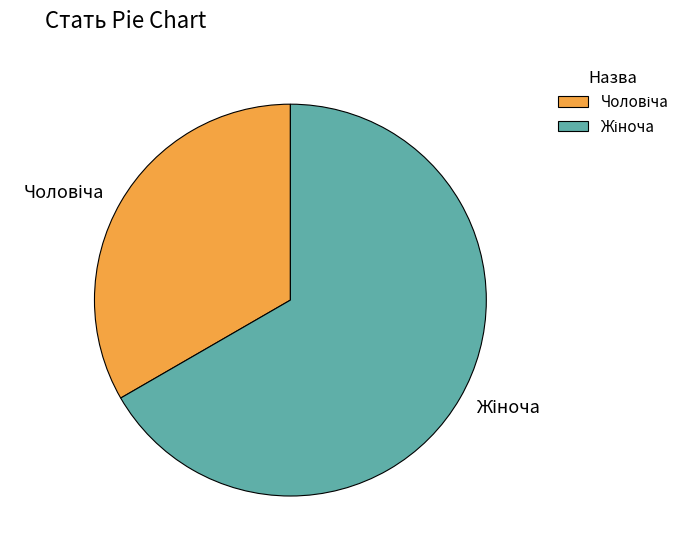

Is there a majority slice in this chart?

Yes